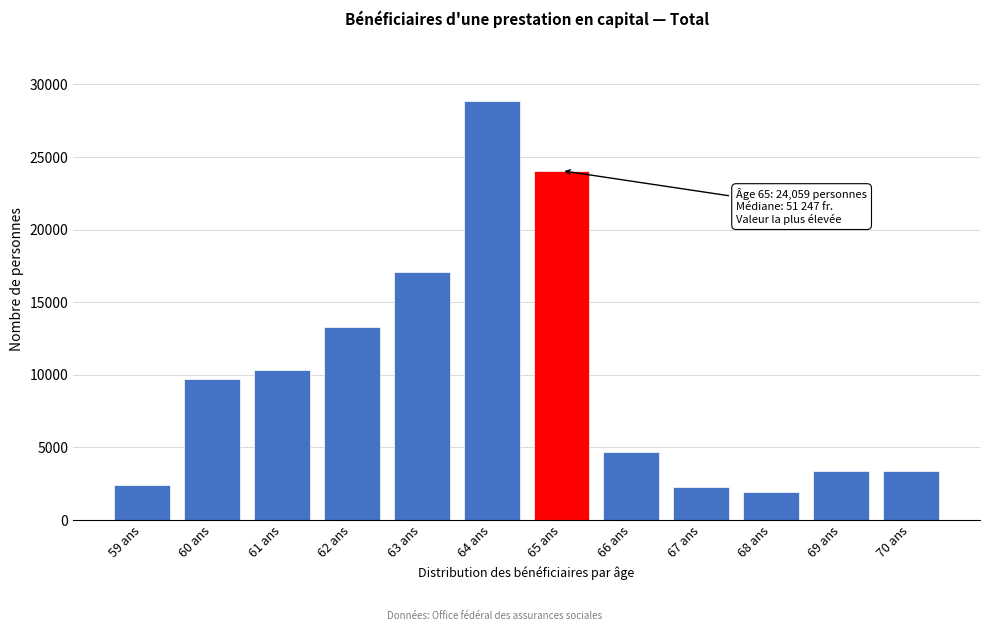

Is it true that the value at 59 ans is 3765?

False